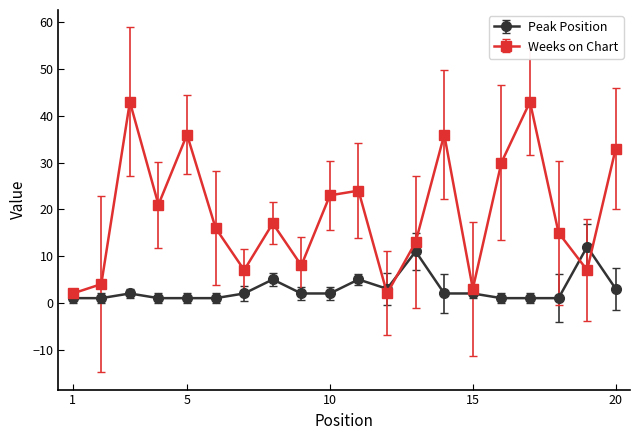

Rank the series by their average value, from highest to lowest.

Weeks on Chart, Peak Position